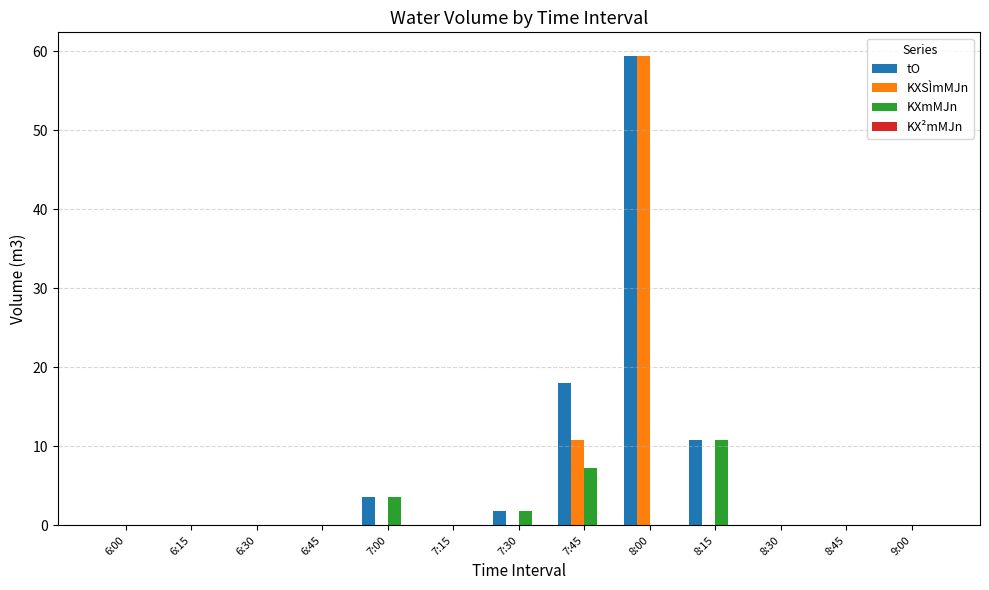

Is it true that tO equals -24.0 at 6:45?

False